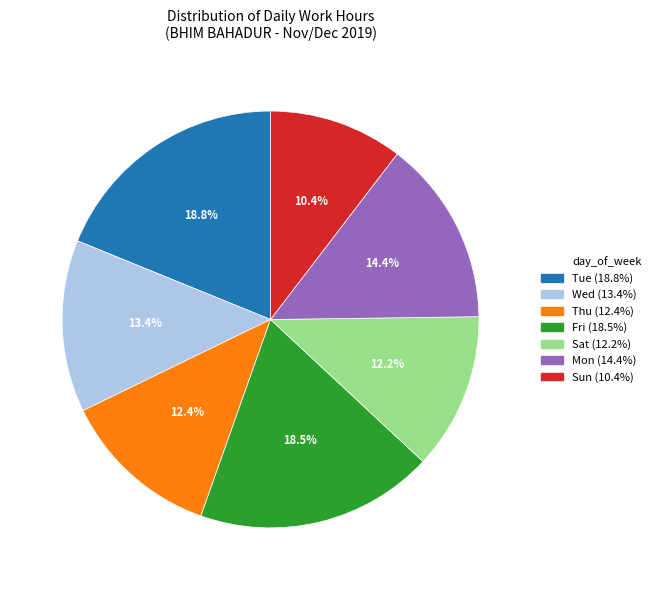

Is there any slice that represents more than half of the pie?

No